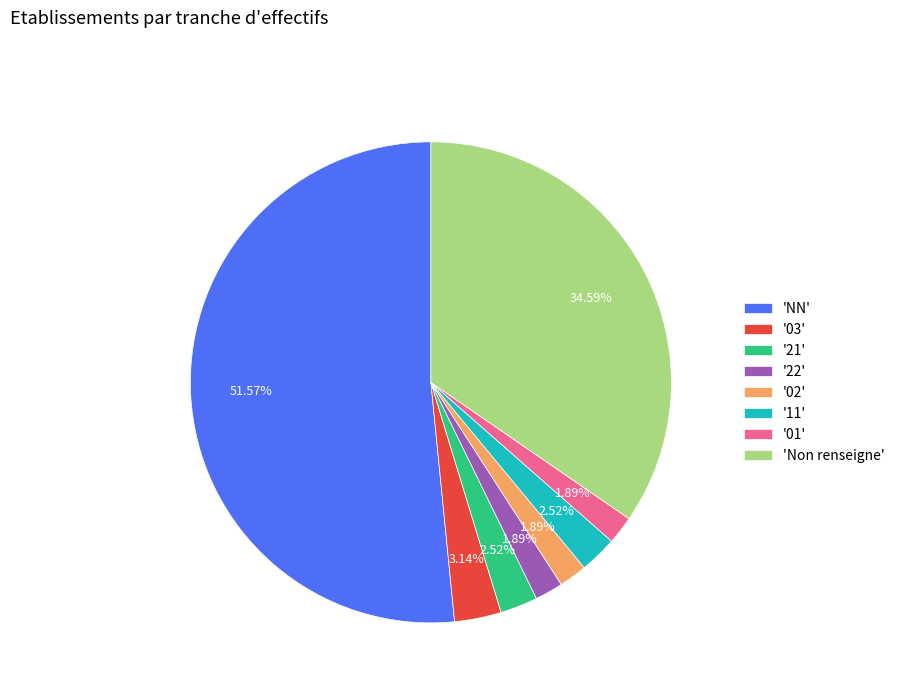

Which has a higher value, '03' or '22'?

'03'